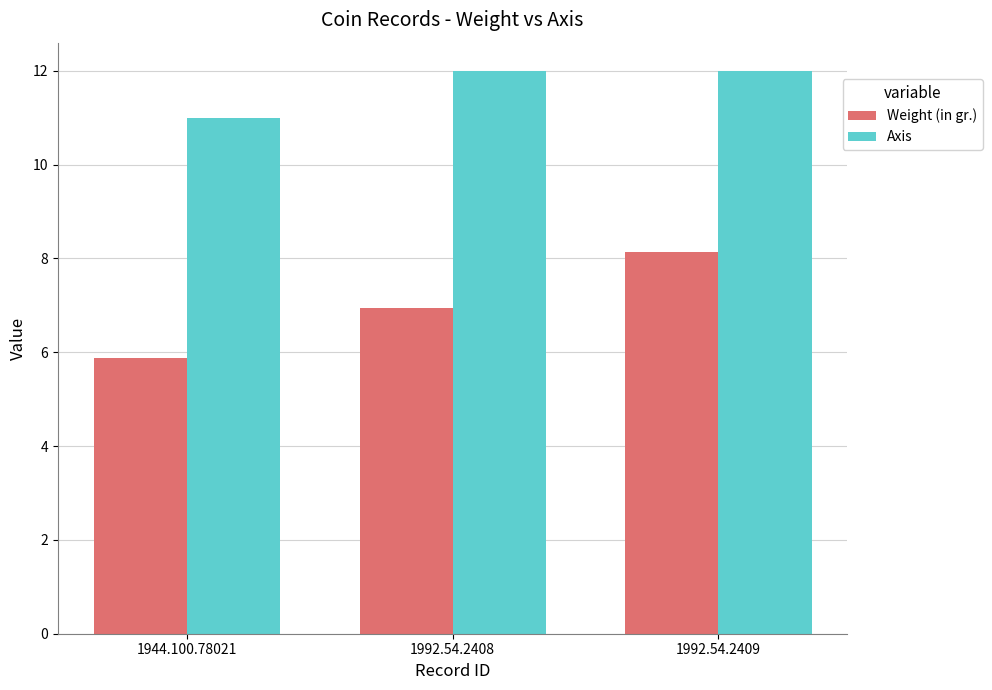

Reading left to right, extract all data points from this chart.

Weight (in gr.): 1944.100.78021=5.9	1992.54.2408=6.9	1992.54.2409=8.1
Axis: 1944.100.78021=11.0	1992.54.2408=12.0	1992.54.2409=12.0